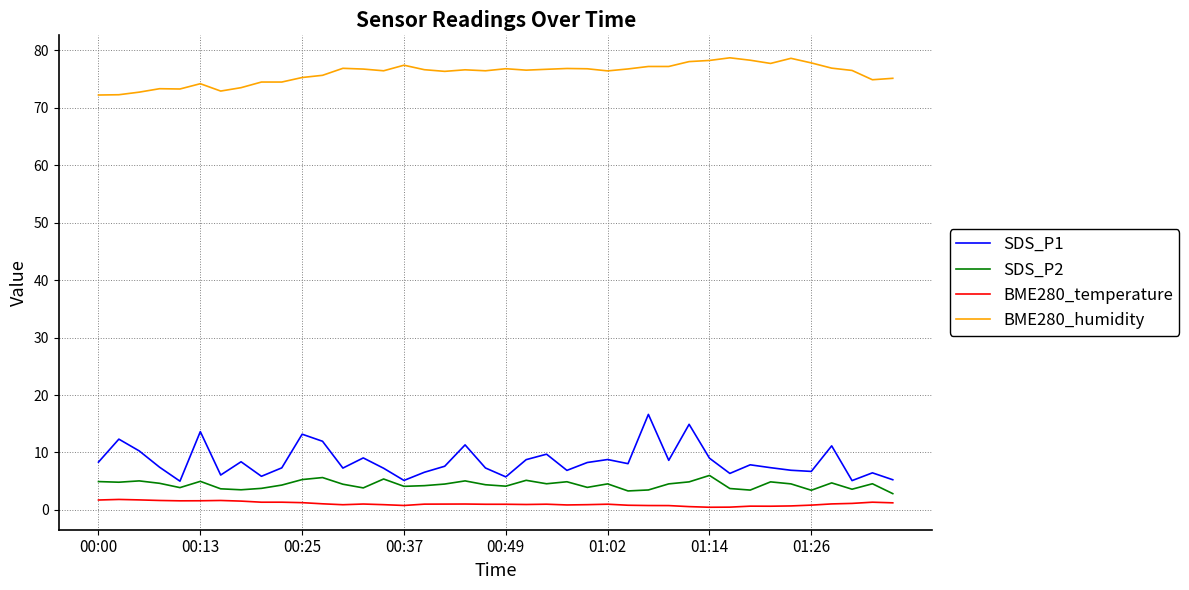

True or false: SDS_P2 and BME280_temperature intersect in this chart.

False